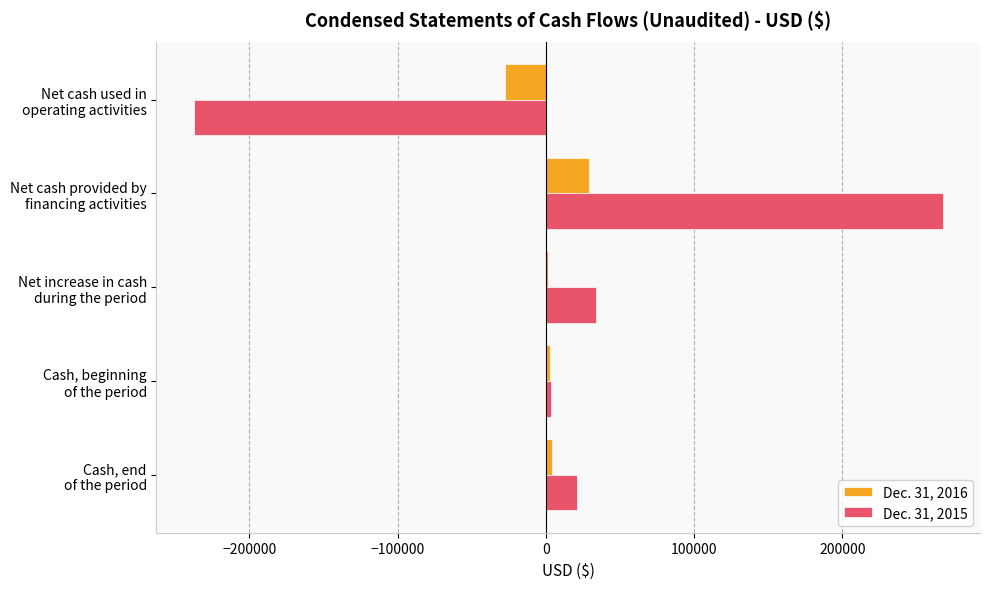

What is the maximum value shown in the chart?

267697